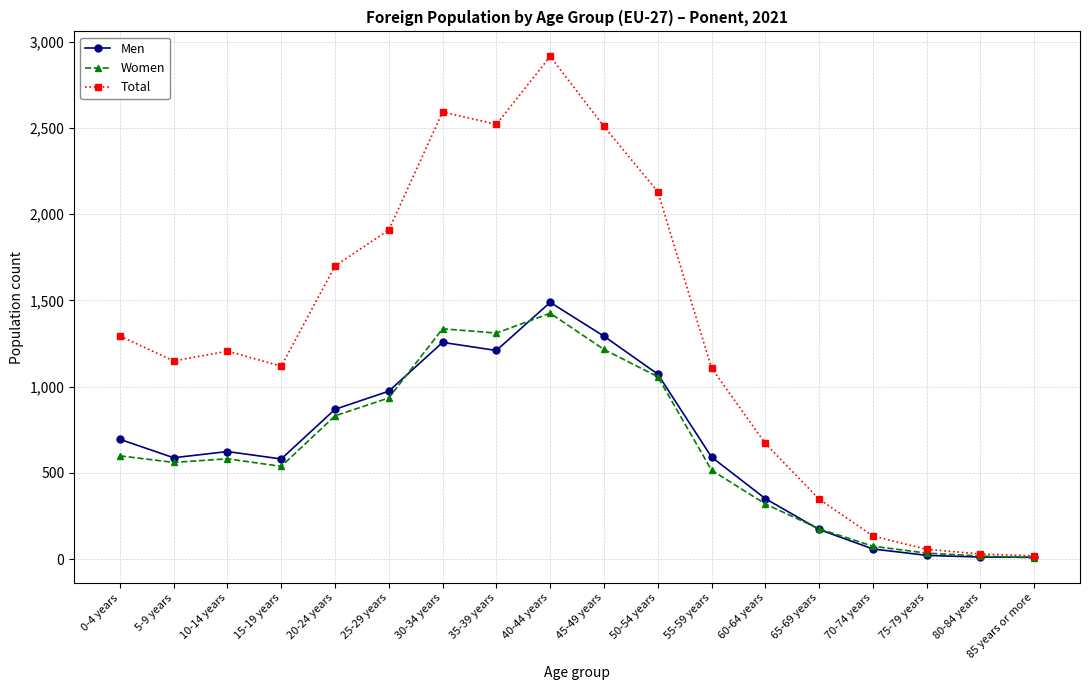

True or false: Women has a value of 176 at 65-69 years.

True